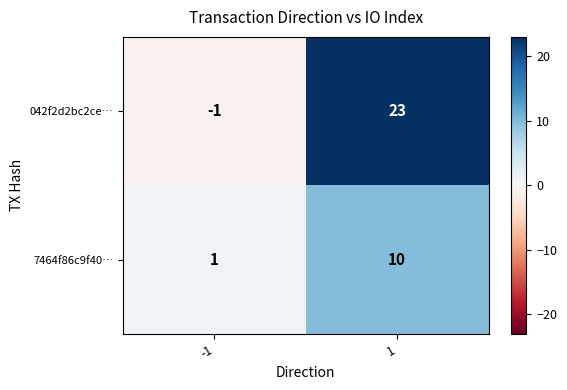

What is the total value across all series at 1?

33